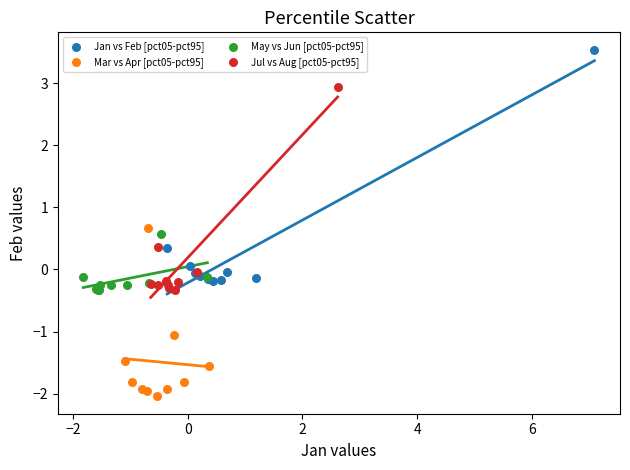

What are all the series names shown in the legend?

Jan vs Feb [pct05-pct95], Mar vs Apr [pct05-pct95], May vs Jun [pct05-pct95], Jul vs Aug [pct05-pct95]